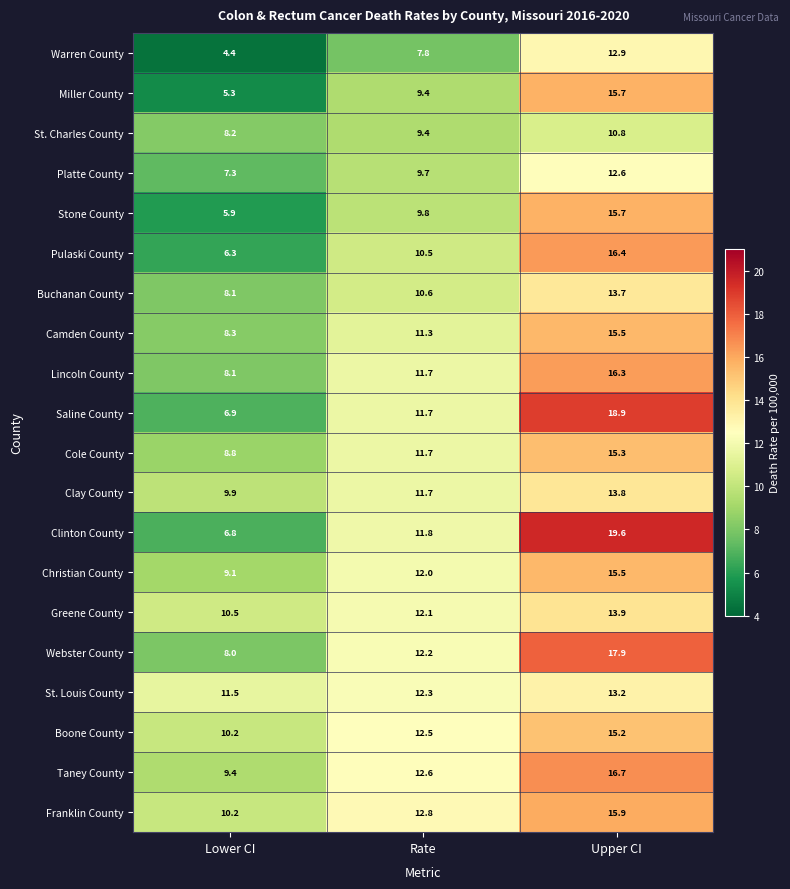

Which series has the largest total across all categories?

Franklin County